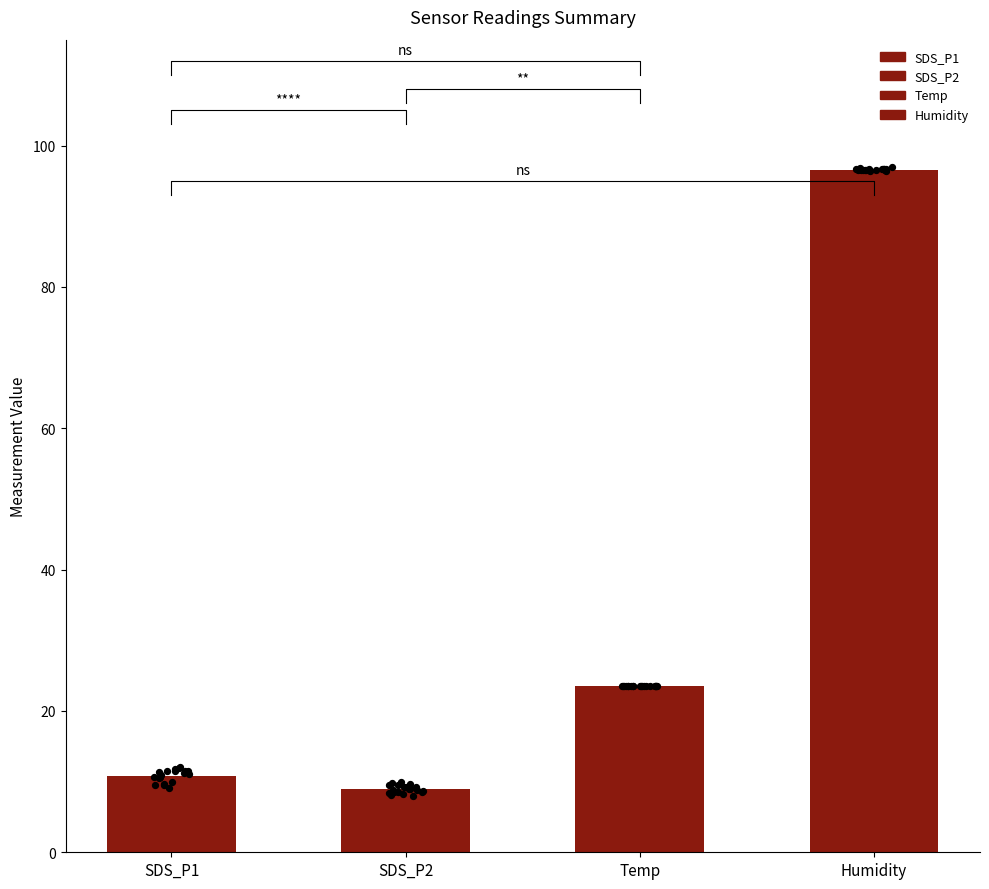

Which series has the largest total across all categories?

Humidity